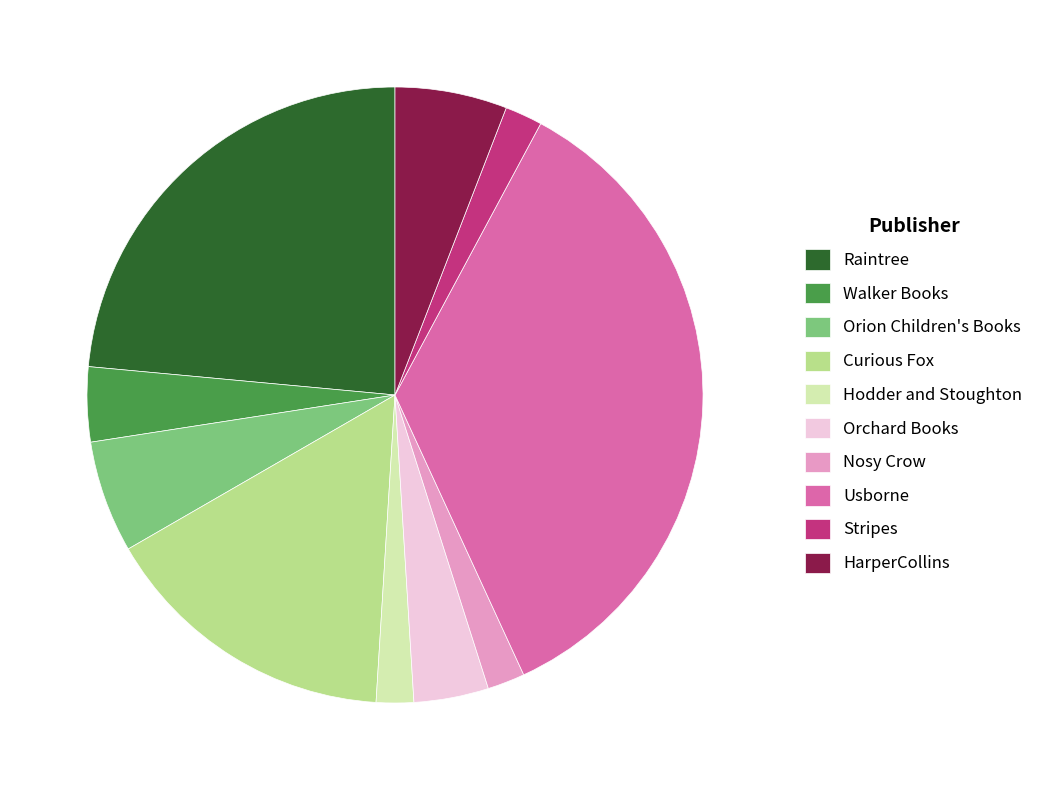

Which slice is the largest?

Usborne